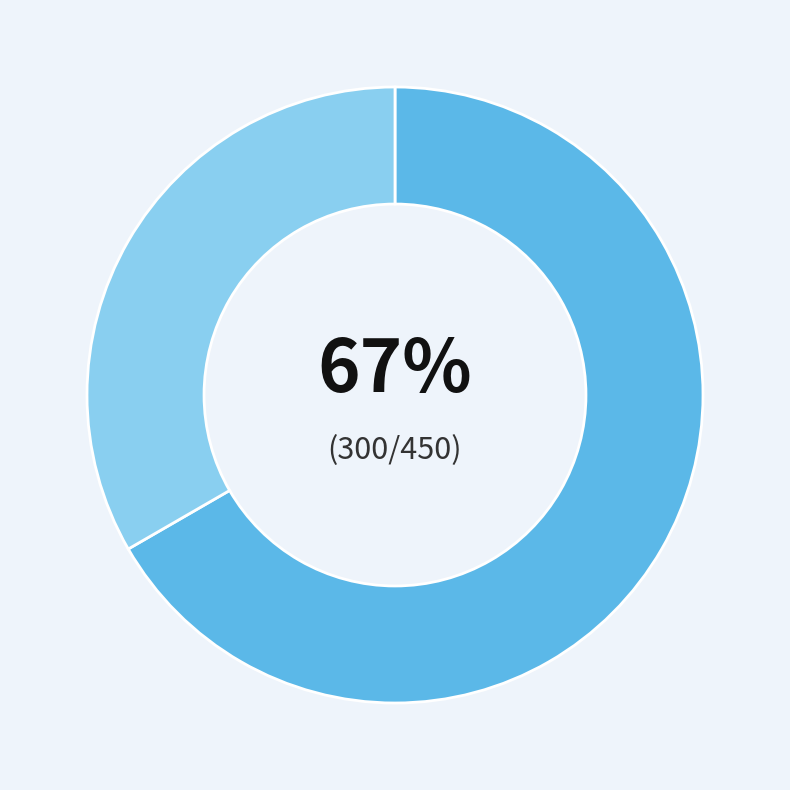

Is there any slice that represents more than half of the pie?

Yes